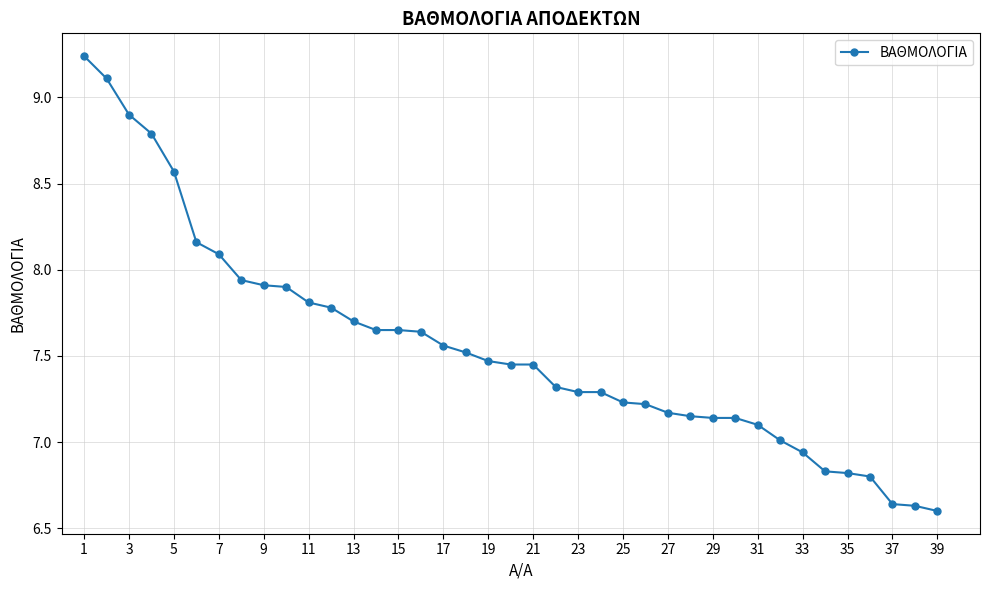

What is the difference between the maximum and minimum values?

2.6